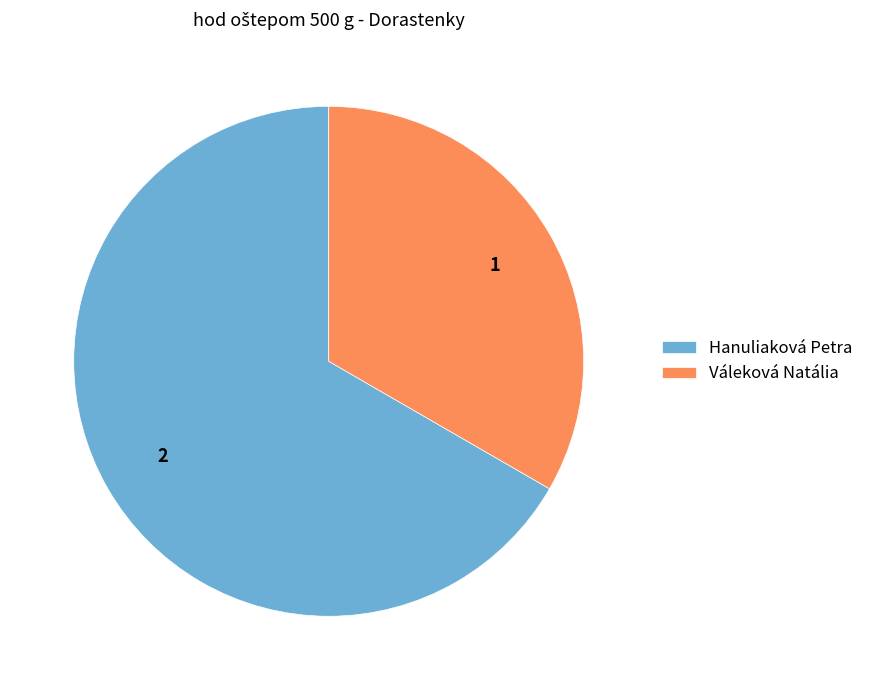

Rank the categories by value from highest to lowest.

Hanuliaková Petra, Váleková Natália